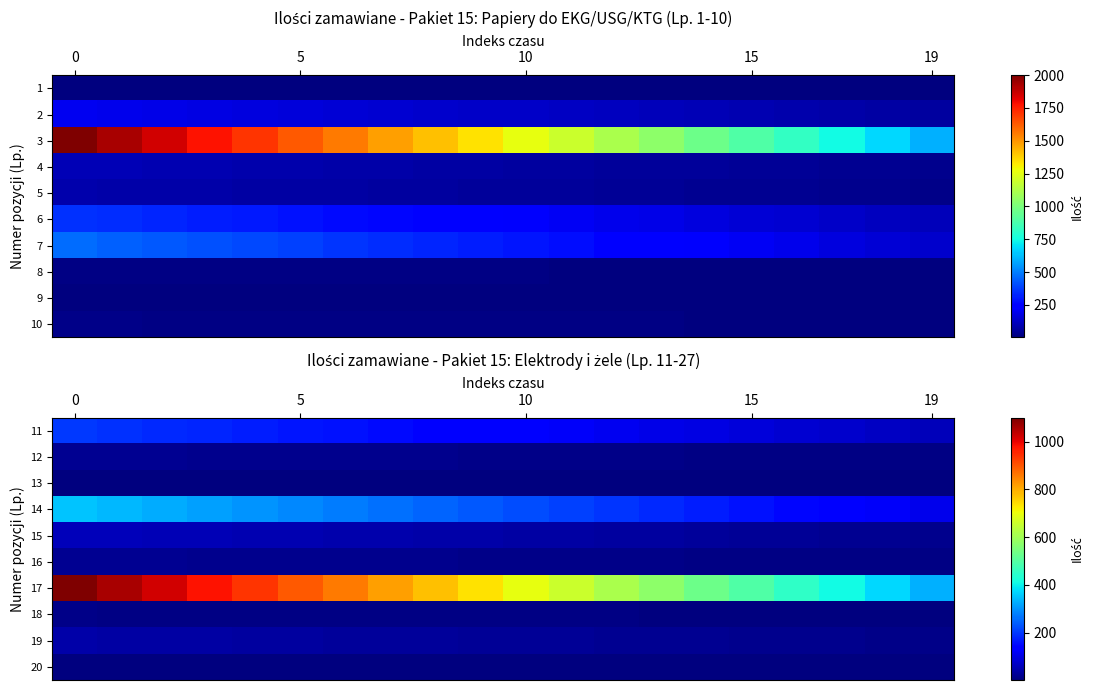

How many categories are shown in the chart?

20